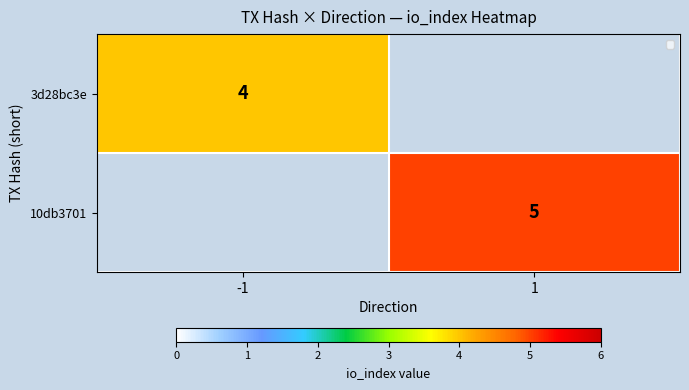

The value of 10db3701 at 1 is 3. True or false?

False